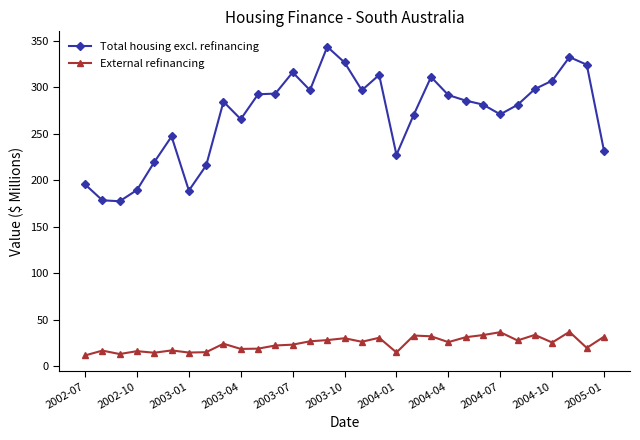

What is the value of the External refinancing point at the 9th from the left?

24.2